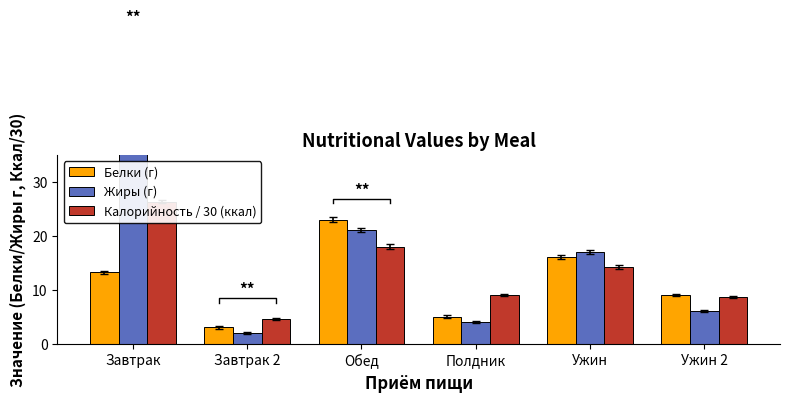

True or false: Жиры (г) has a value of 2.0 at Завтрак 2.

True